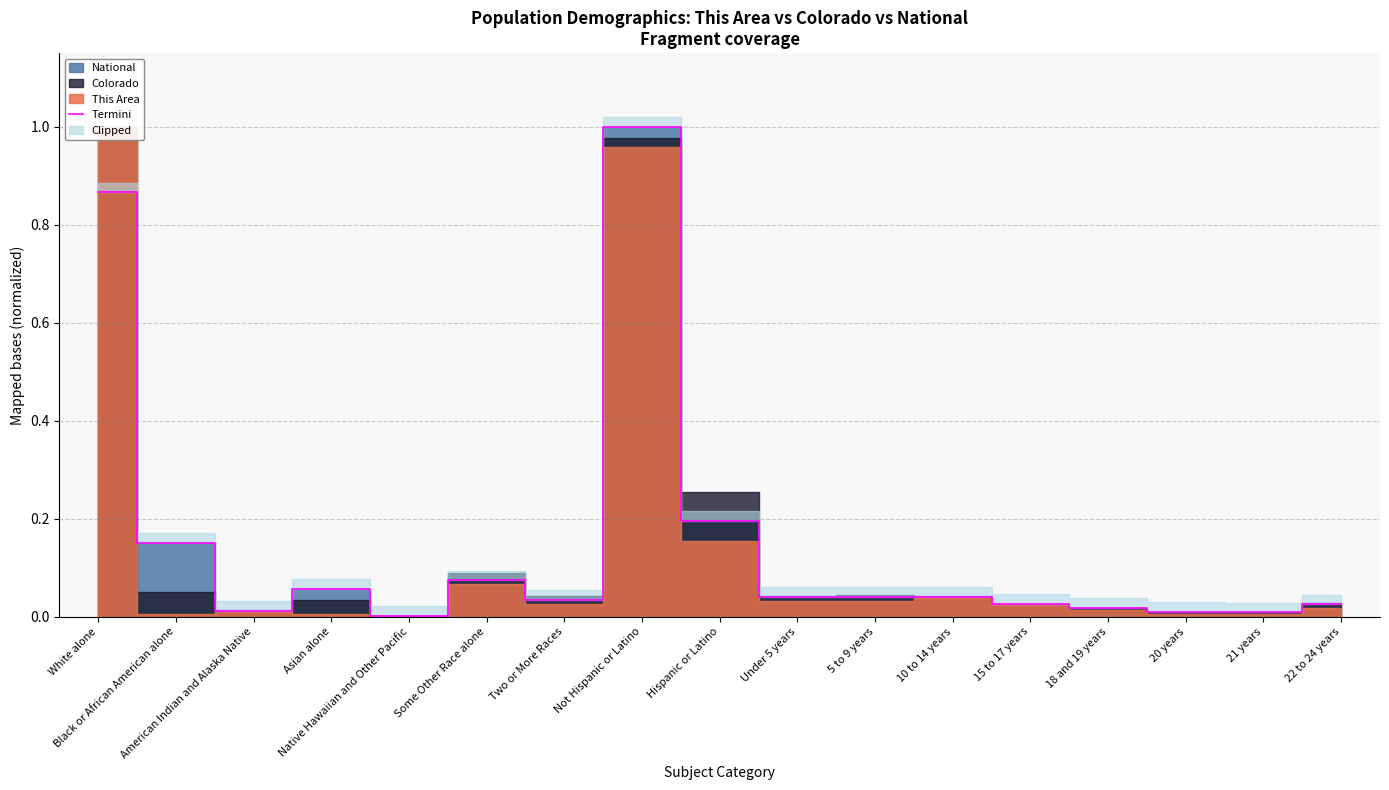

What is the difference between the second highest and second lowest values?

0.9